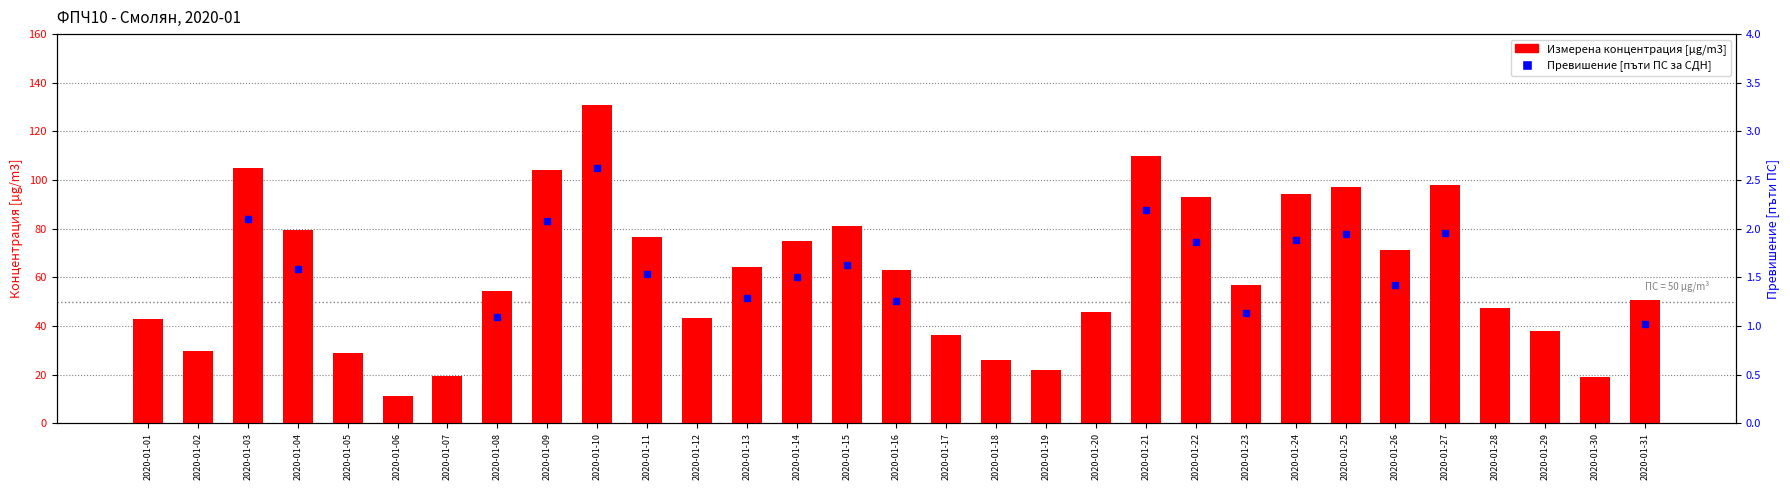

What are all the series names shown in the legend?

Измерена концентрация [µg/m3], Превишение [пъти ПС за СДН]